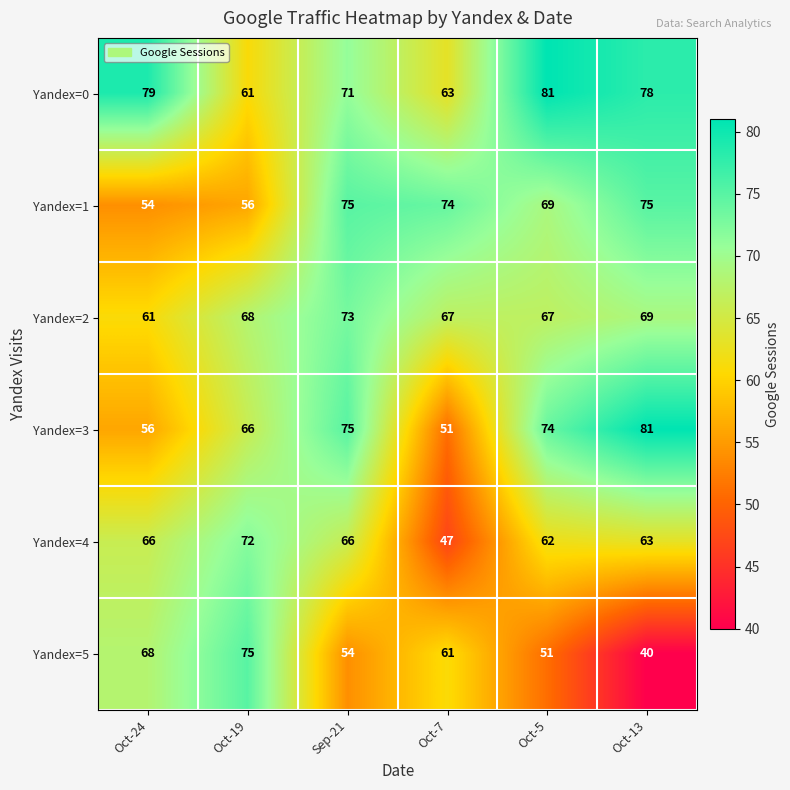

How many distinct data groups are displayed?

6